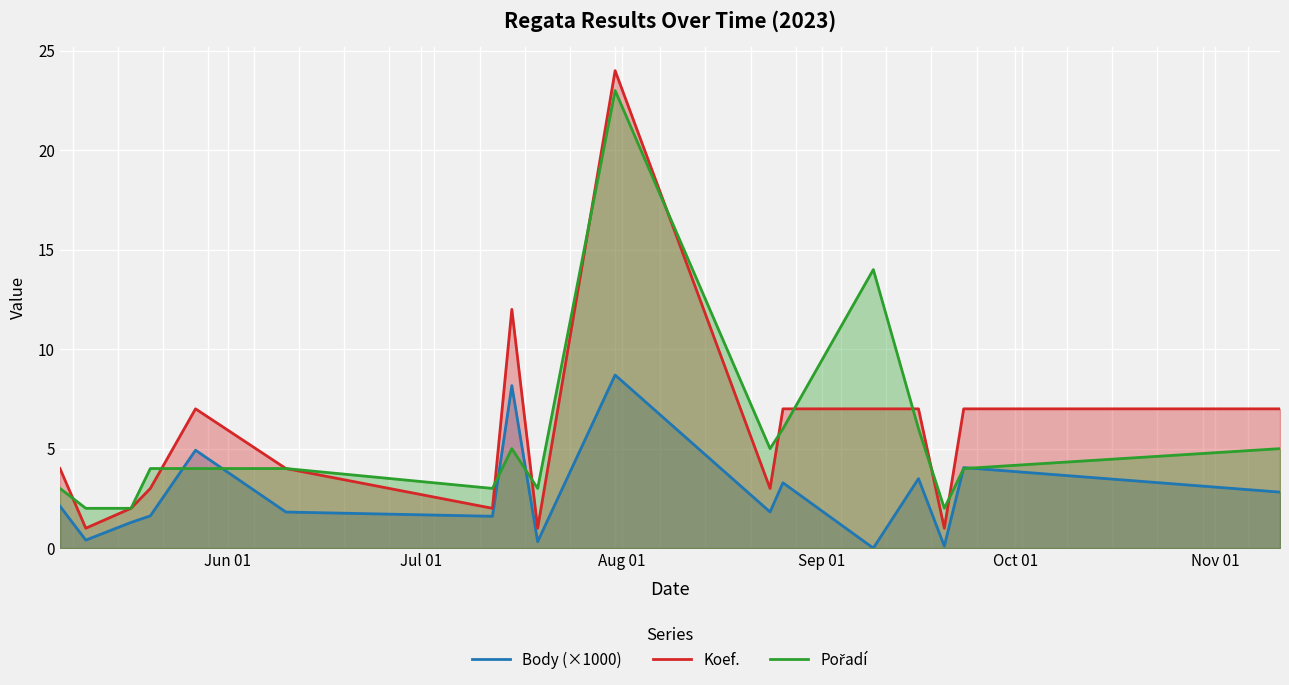

How many lines are shown in the chart?

3